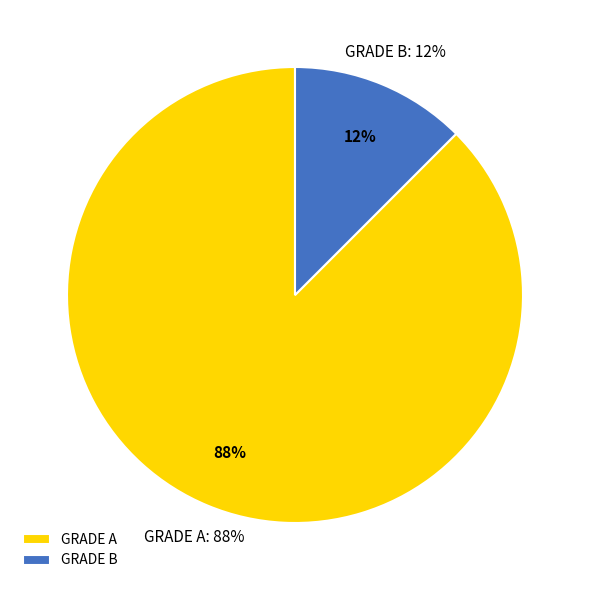

Is there a majority slice in this chart?

Yes